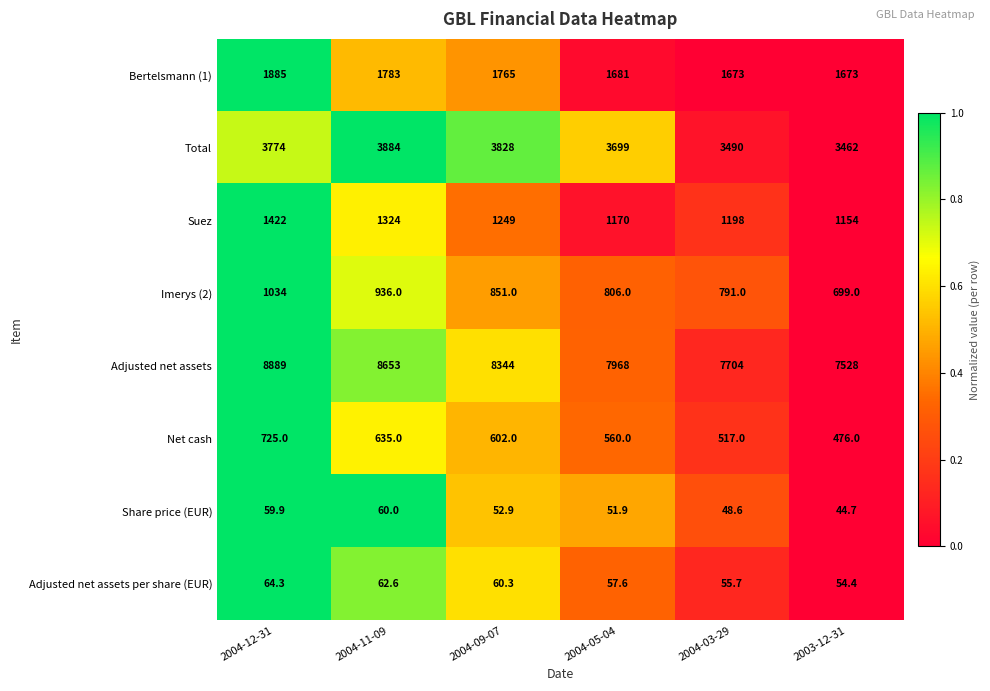

Which series changed the most between 2004-12-31 and 2004-03-29?

Adjusted net assets